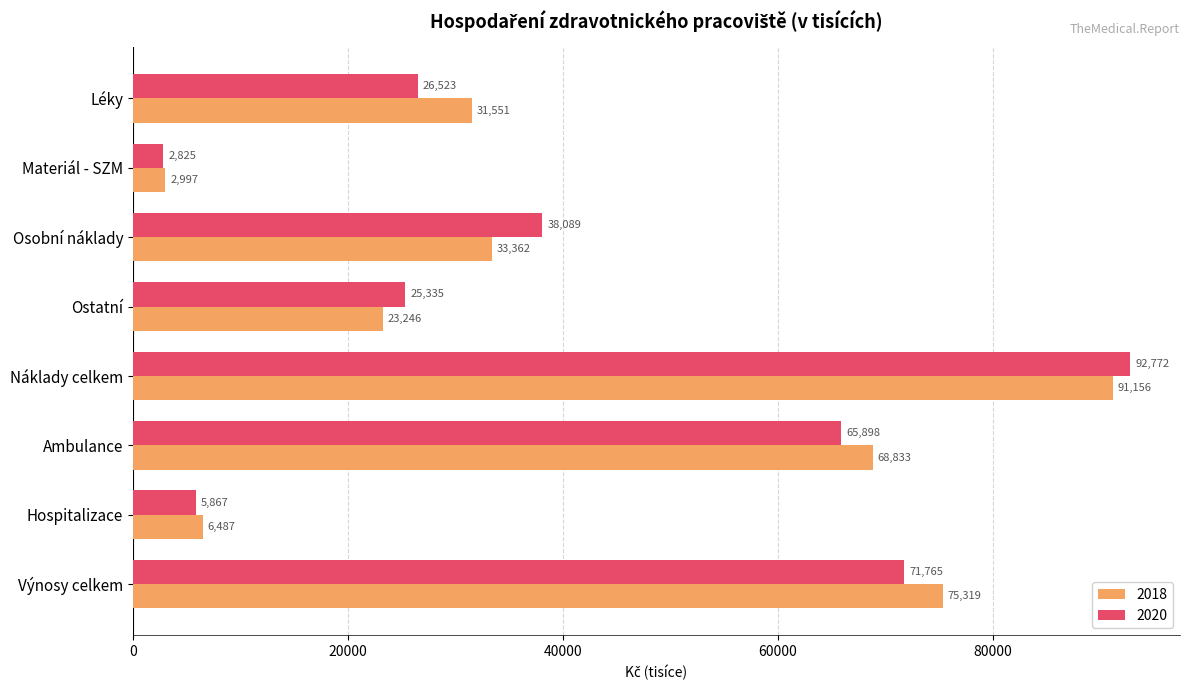

At how many categories does at least one series exceed 64027?

3